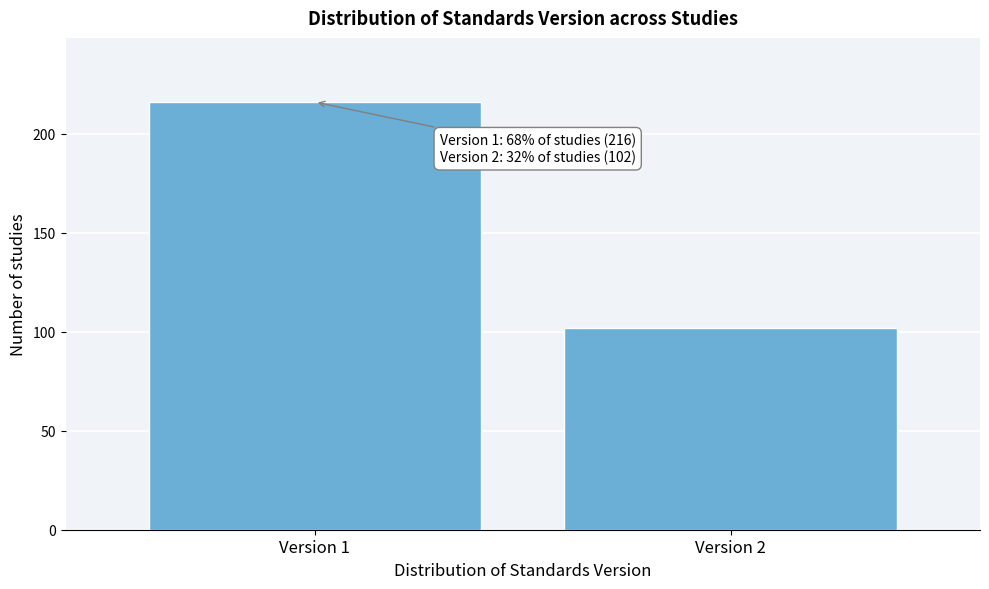

Reading left to right, extract all data points from this chart.

Version 1=216	Version 2=102